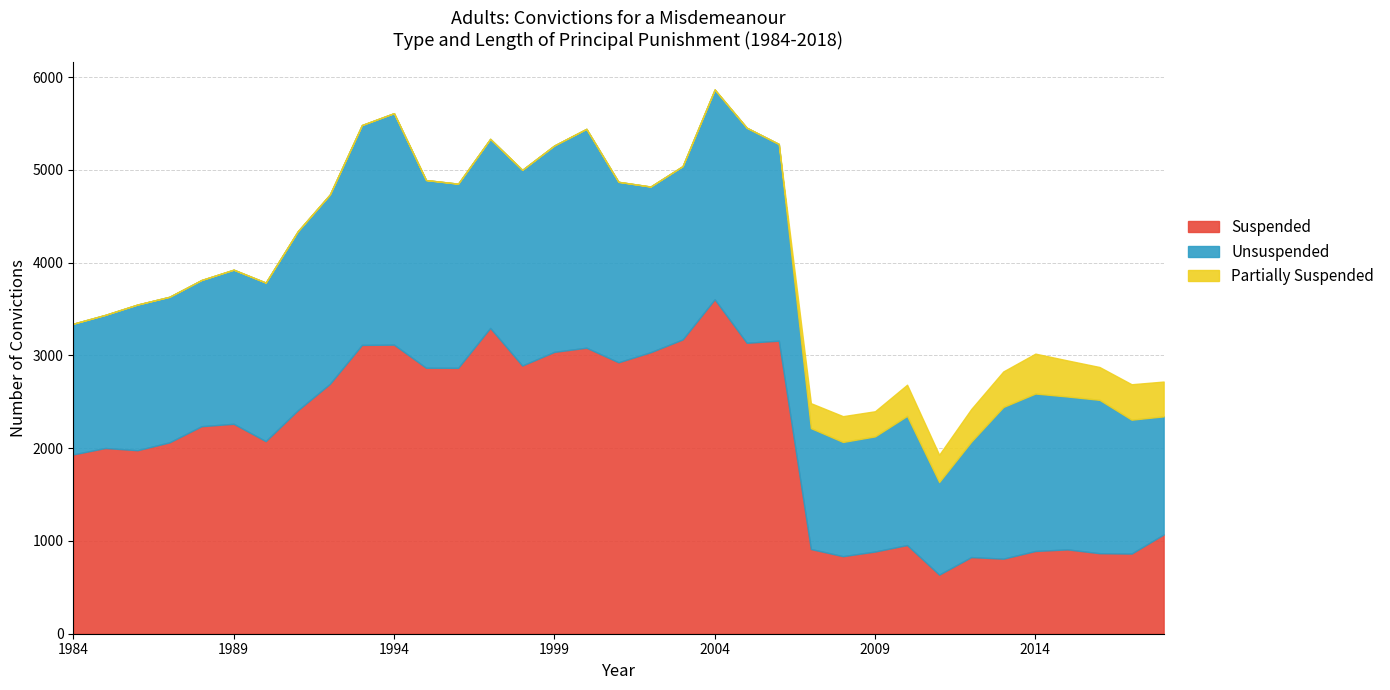

At 1991, list the series in order from smallest to largest.

Partially Suspended, Unsuspended, Suspended